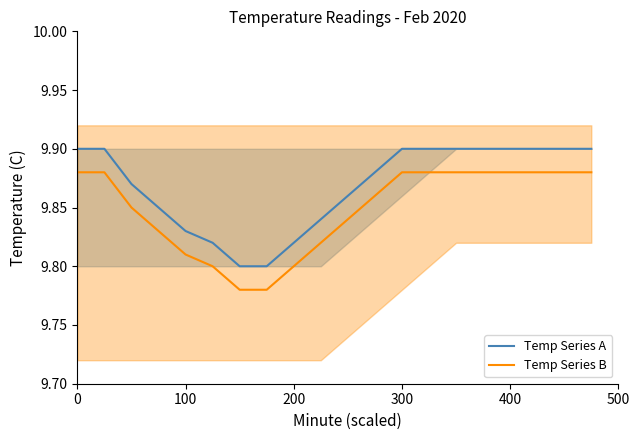

What is the greatest value displayed?

9.9